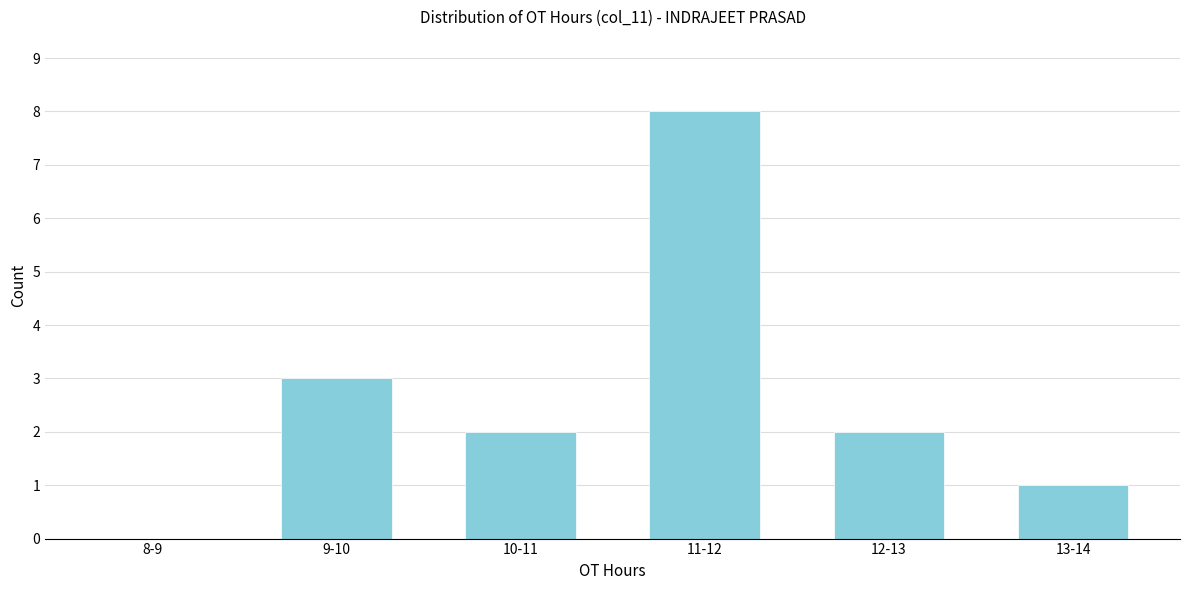

Reading left to right, transcribe all the data shown in this chart.

8-9=0	9-10=3	10-11=2	11-12=8	12-13=2	13-14=1